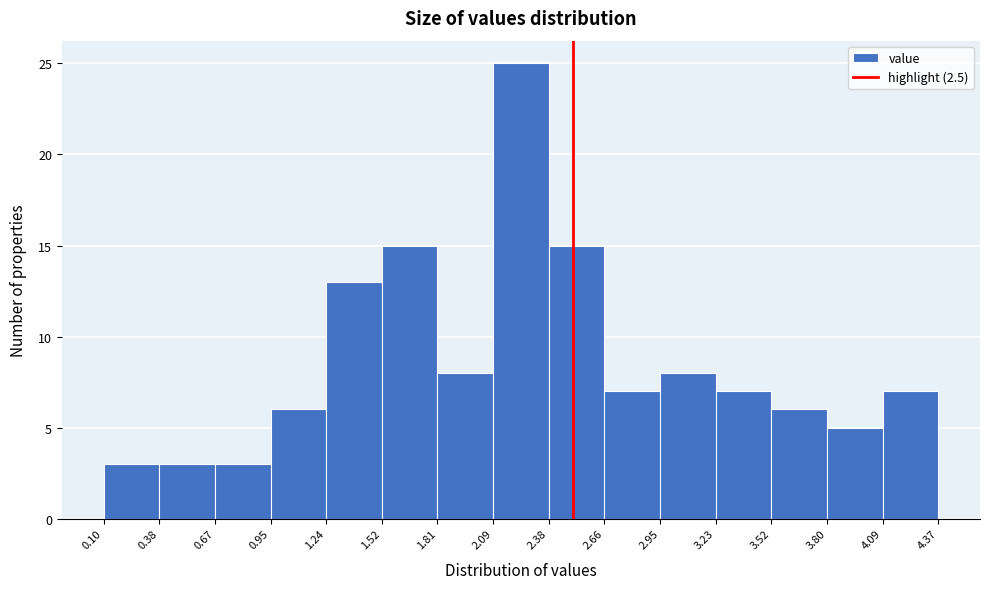

Reading left to right, list every bar in this chart as the range it spans on the x-axis followed by its height. The values are not printed on the chart, so give them approximately, as read against the axis.

0.10 to 0.38: 3
0.38 to 0.67: 3
0.67 to 0.95: 3
0.95 to 1.24: 6
1.24 to 1.52: 13
1.52 to 1.81: 15
1.81 to 2.09: 8
2.09 to 2.38: 25
2.38 to 2.66: 15
2.66 to 2.95: 7
2.95 to 3.23: 8
3.23 to 3.52: 7
3.52 to 3.80: 6
3.80 to 4.09: 5
4.09 to 4.37: 7